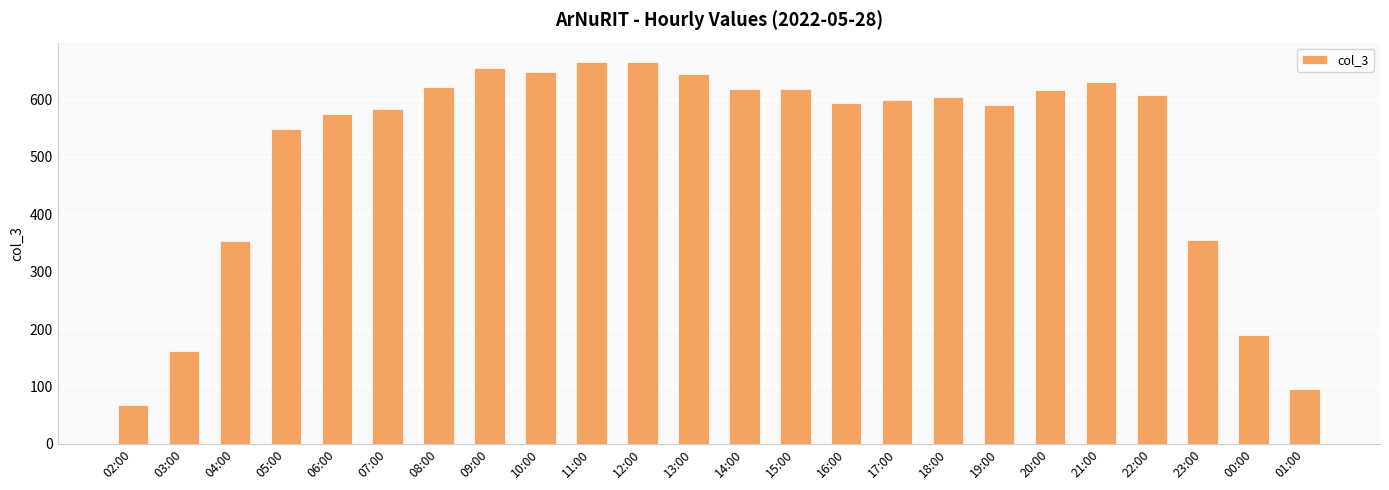

The value at 17:00 is 600. True or false?

True